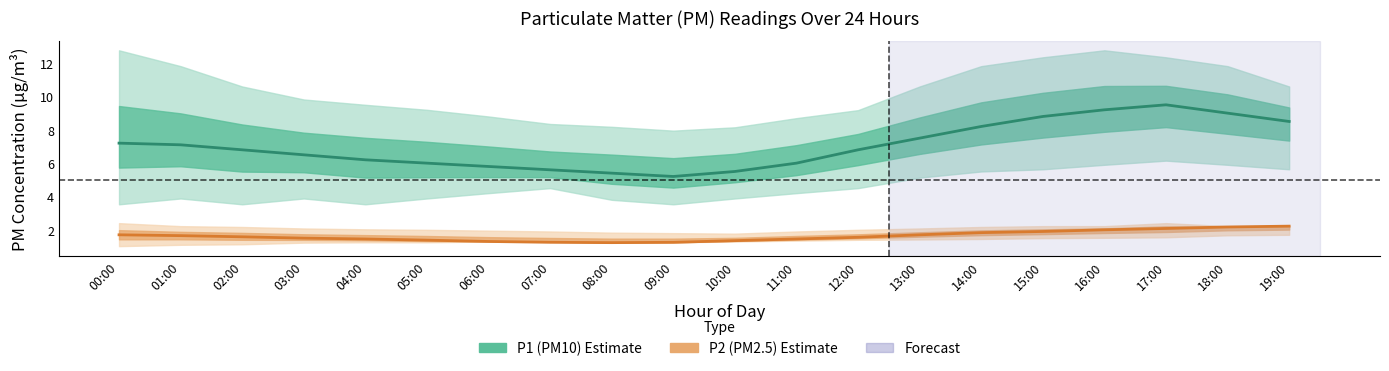

Where is P1 nearest to the value 7?

01:00